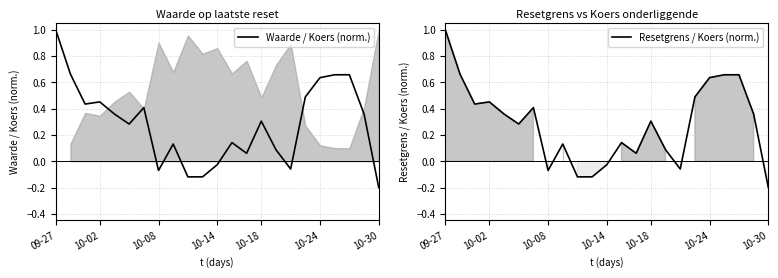

List the series in order of their peak value, highest first.

Waarde / Koers (norm.), Resetgrens / Koers (norm.)